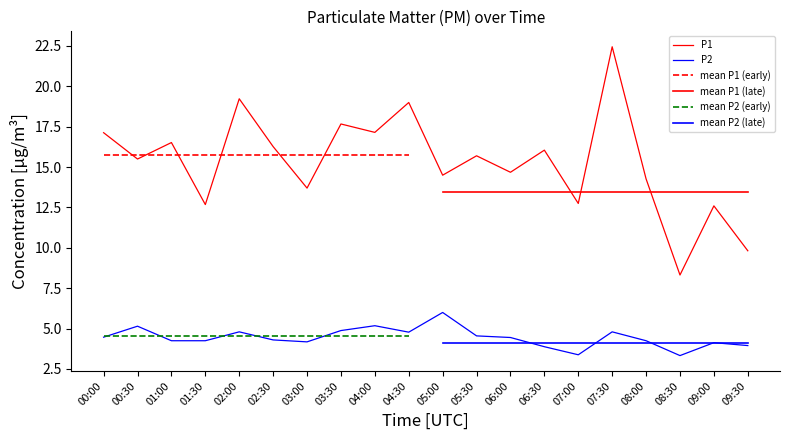

Which category has the lowest value across all series?

08:30